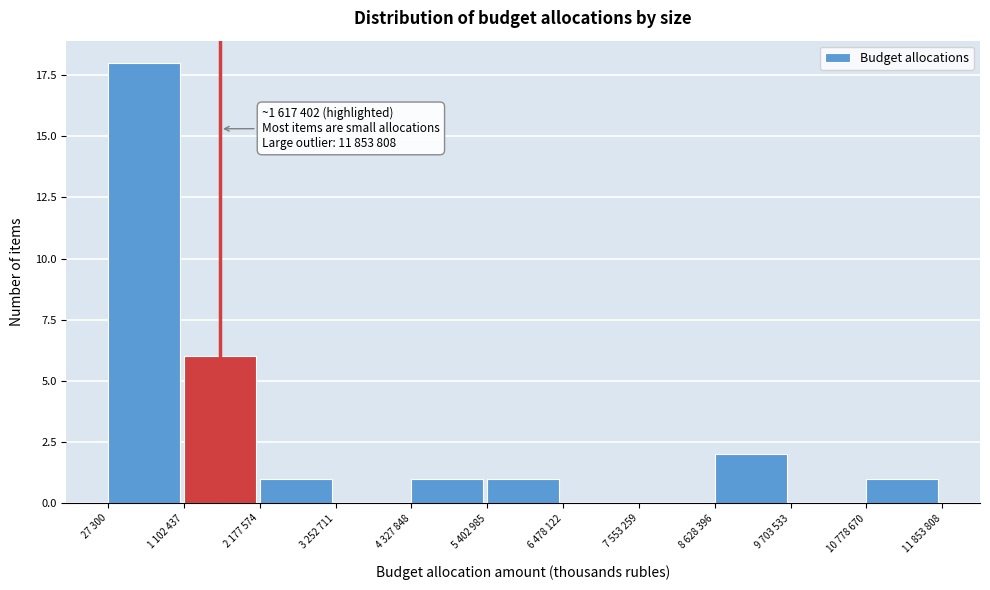

Reading left to right, transcribe all the data shown in this chart.

27 300=18	1 102 437=6	2 177 574=1	3 252 711=0	4 327 848=1	5 402 985=1	6 478 122=0	7 553 259=0	8 628 396=2	9 703 533=0	10 778 670=1